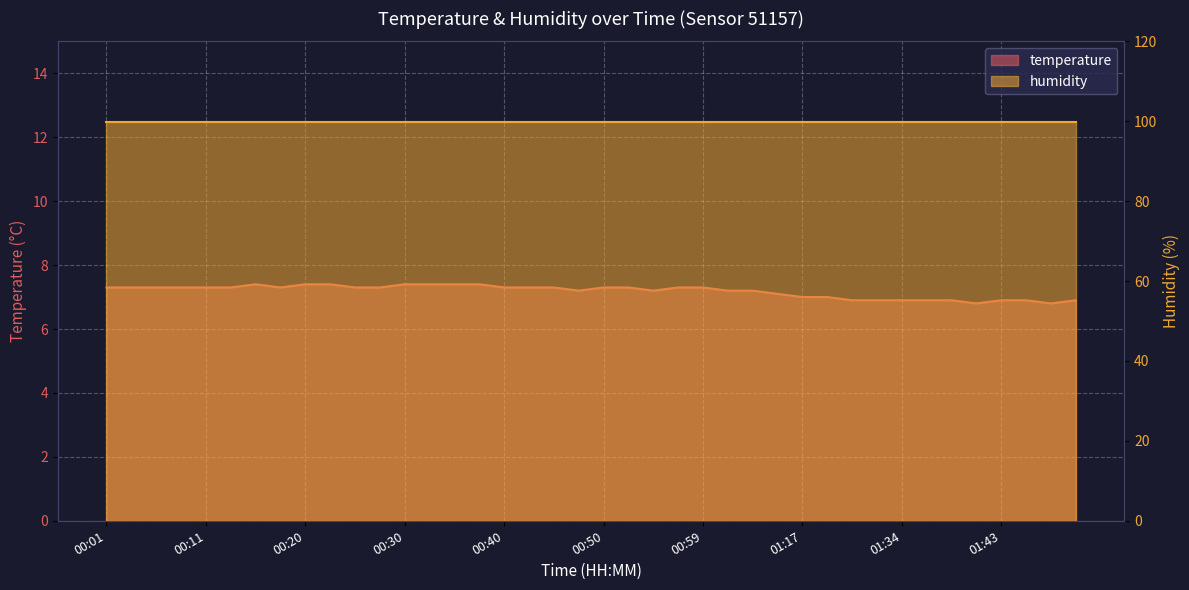

At which category does the chart reach its minimum across all series?

01:41